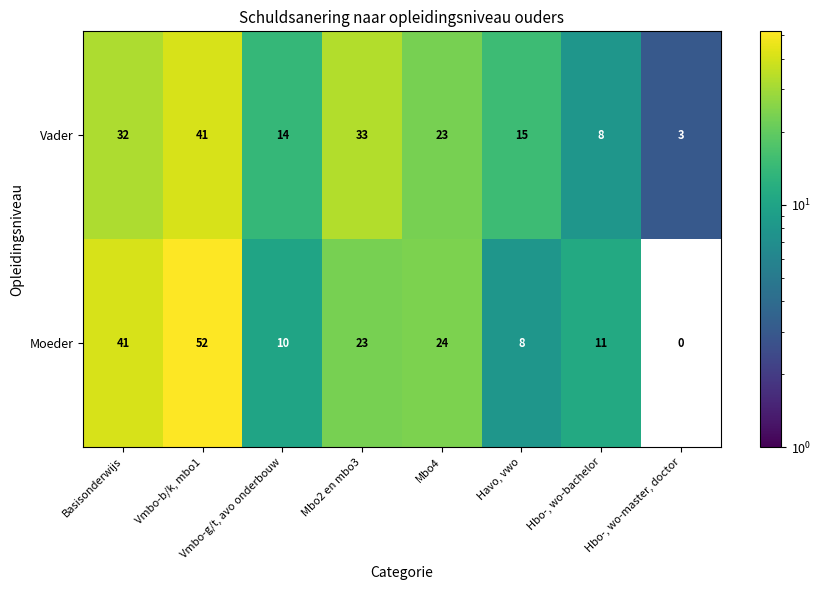

What is the total value across all series at Mbo4?

47